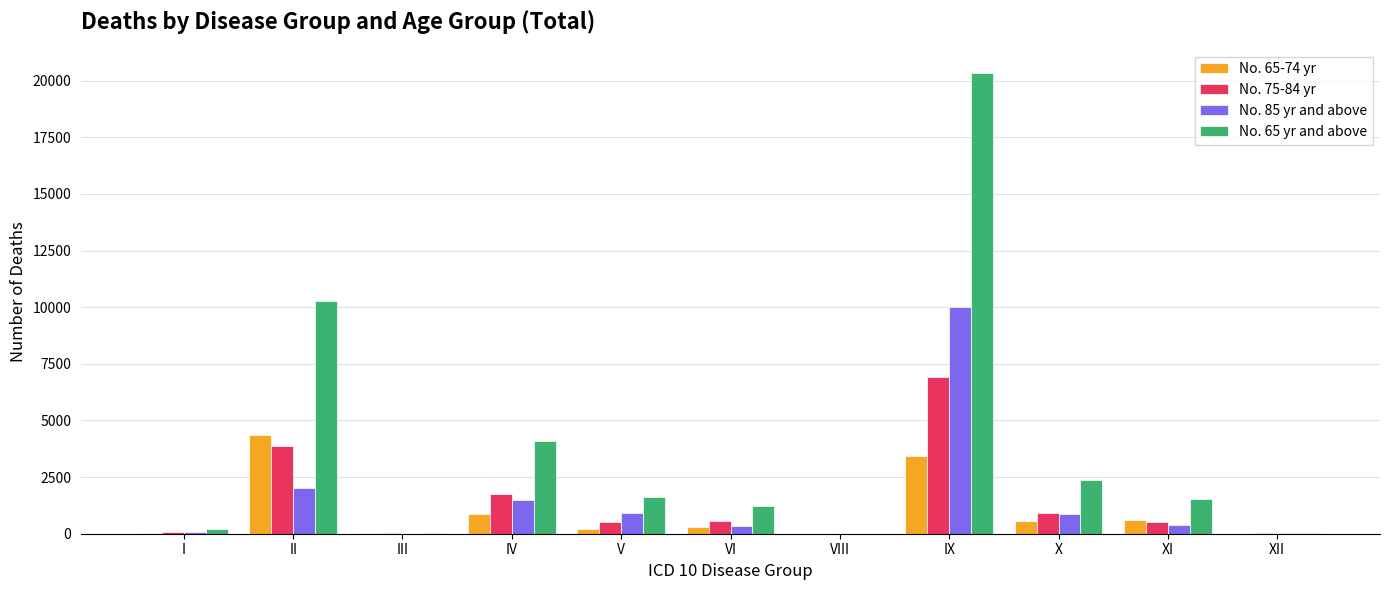

What is the sum of the No. 65 yr and above values at VI and IX?

21558